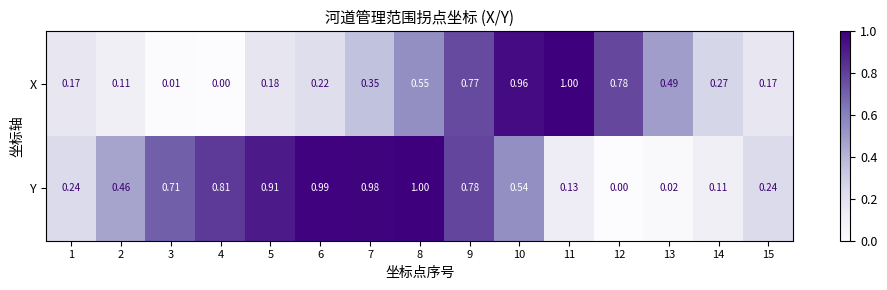

Which series has the largest total across all categories?

Y